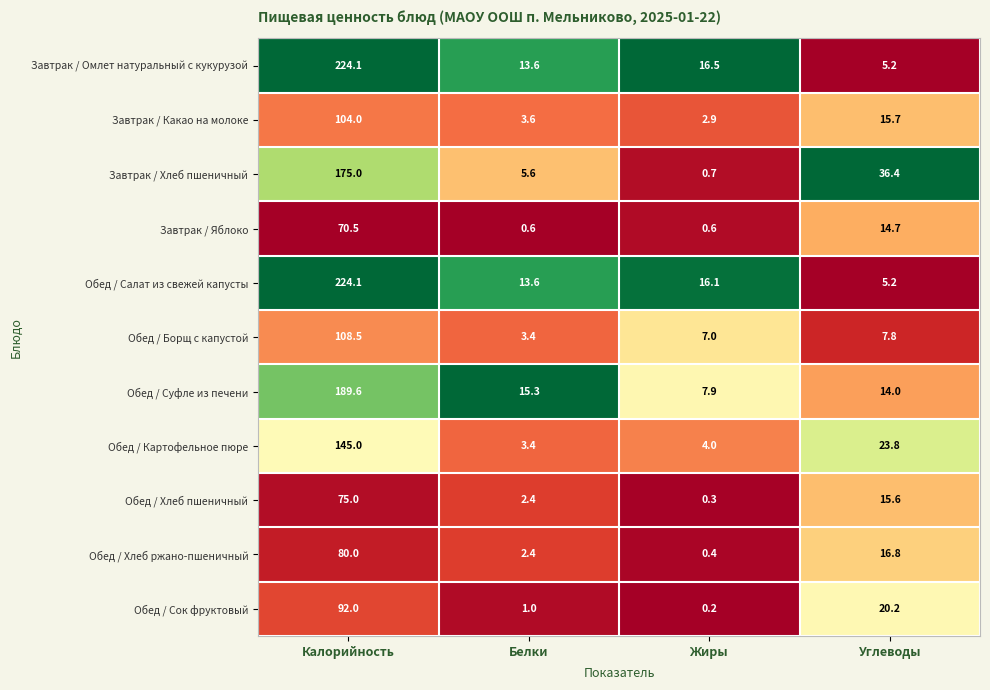

At which category does the chart reach its peak across all series?

Калорийность